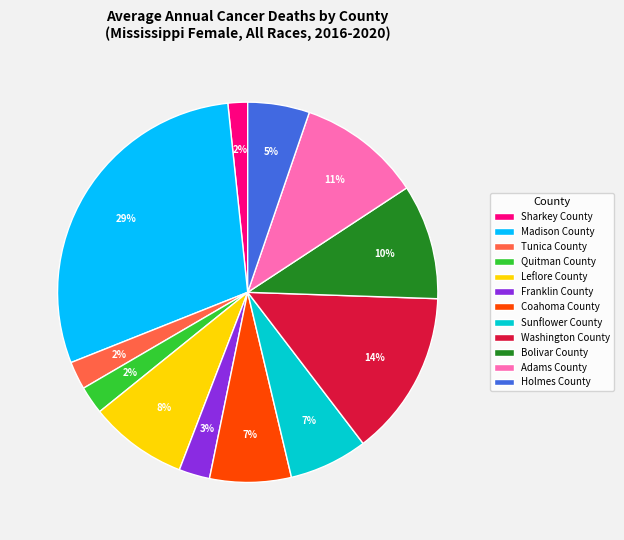

Between Sunflower County and Adams County, which is larger?

Adams County